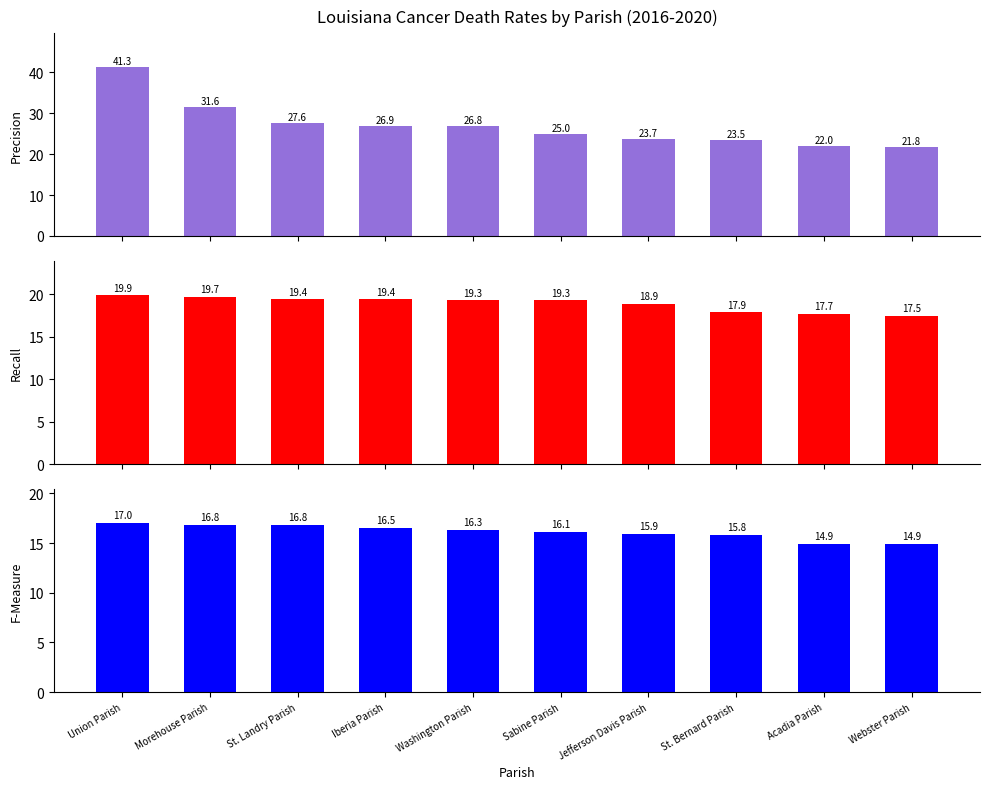

True or false: Recall has a value of 19.3 at Sabine Parish.

True